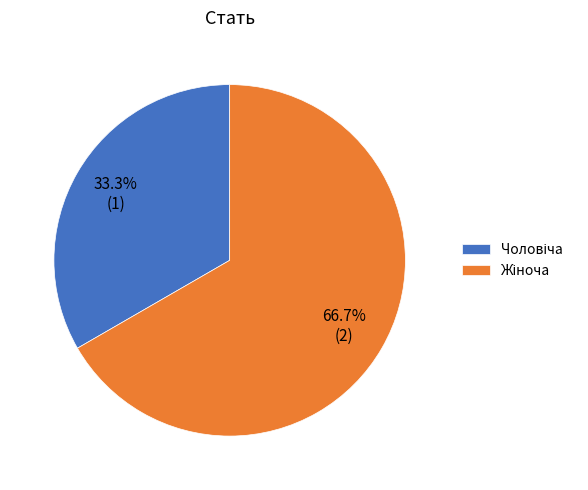

Which slice is the largest?

Жіноча